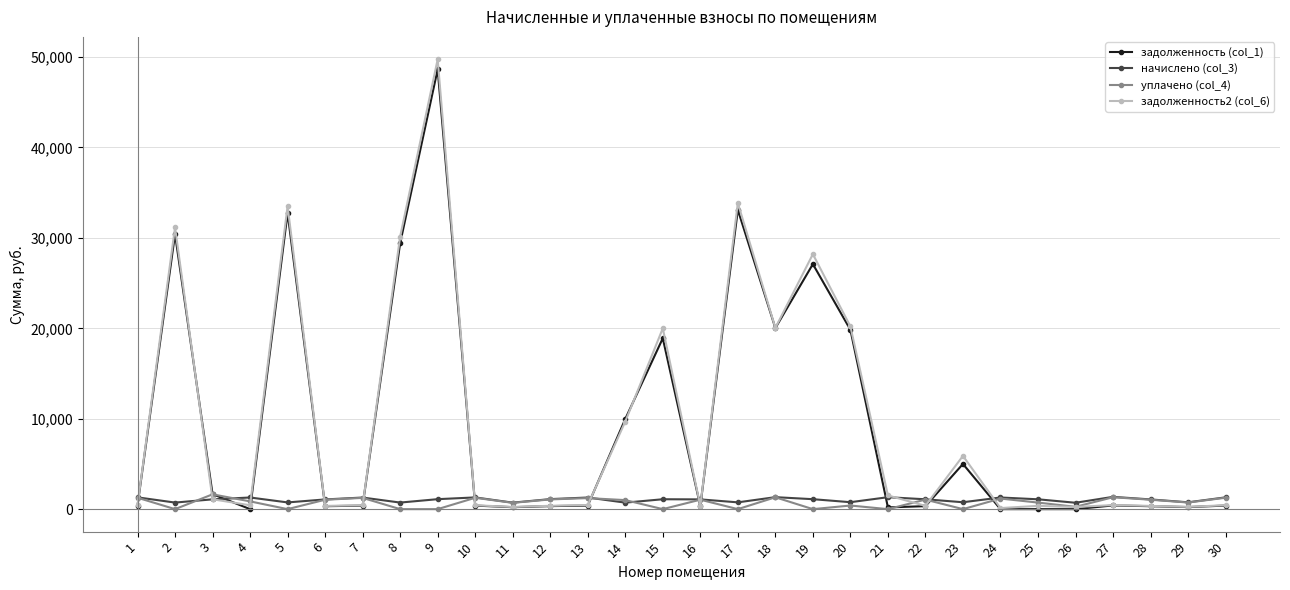

How many times do начислено (col_3) and задолженность2 (col_6) cross each other?

12